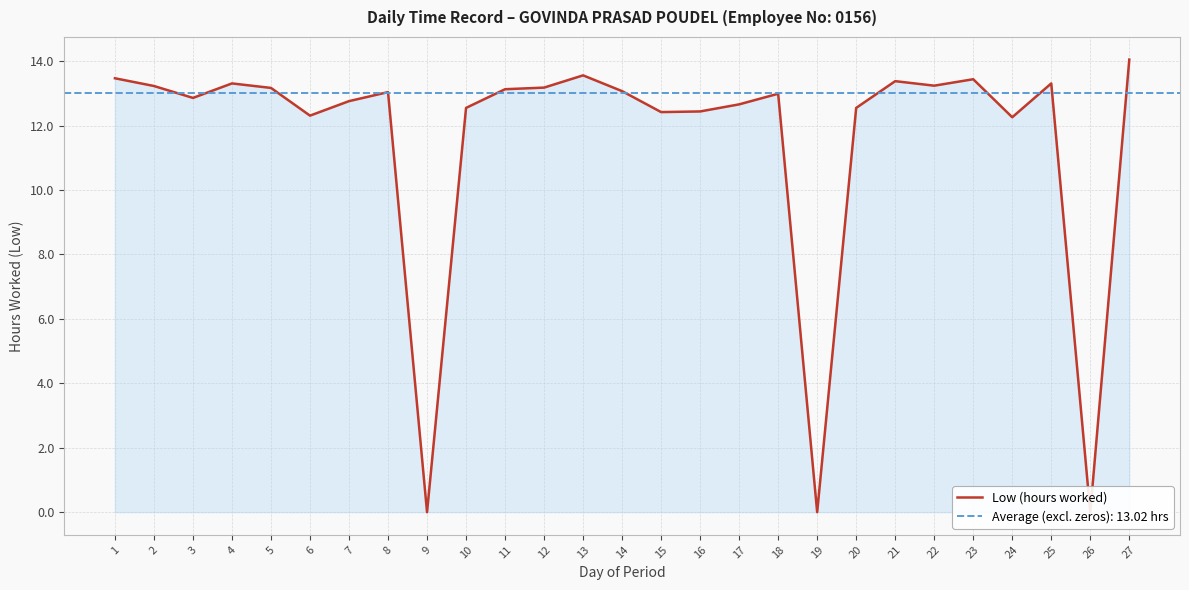

Between 14 and 24, which is larger?

14